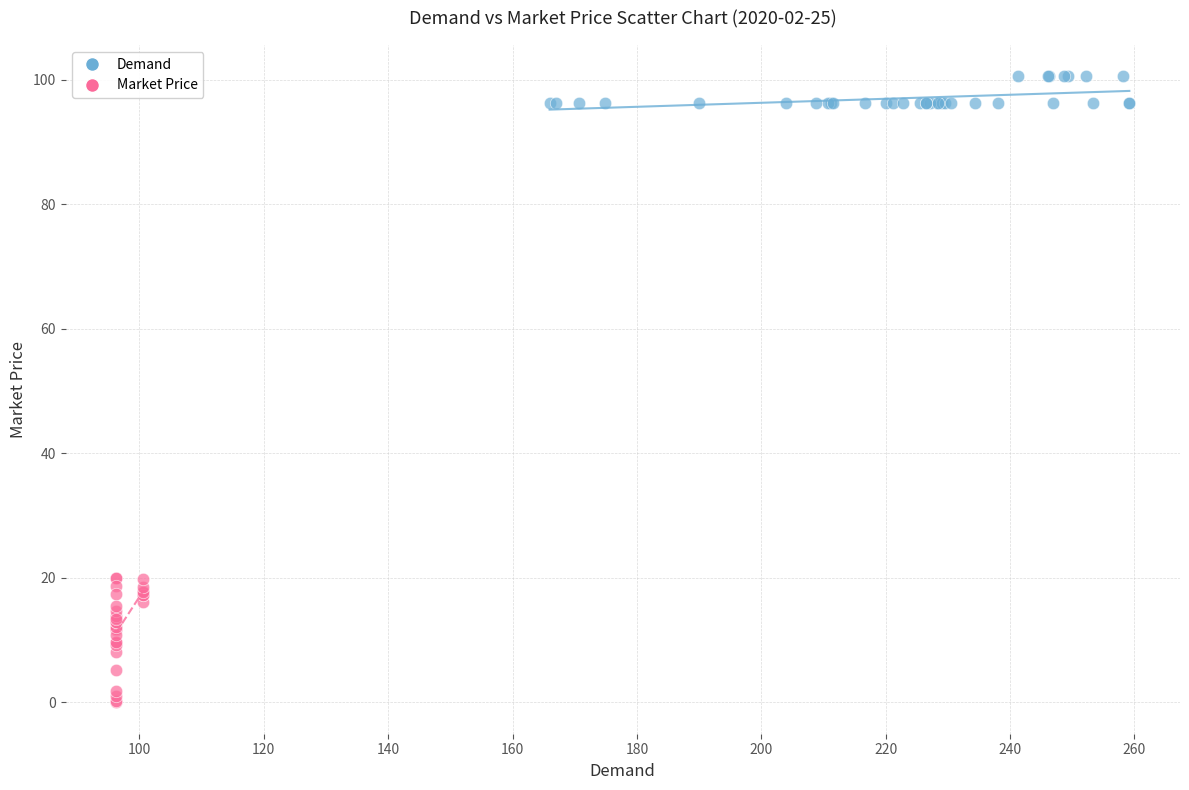

Which series has the largest Y range (max minus min)?

Market Price